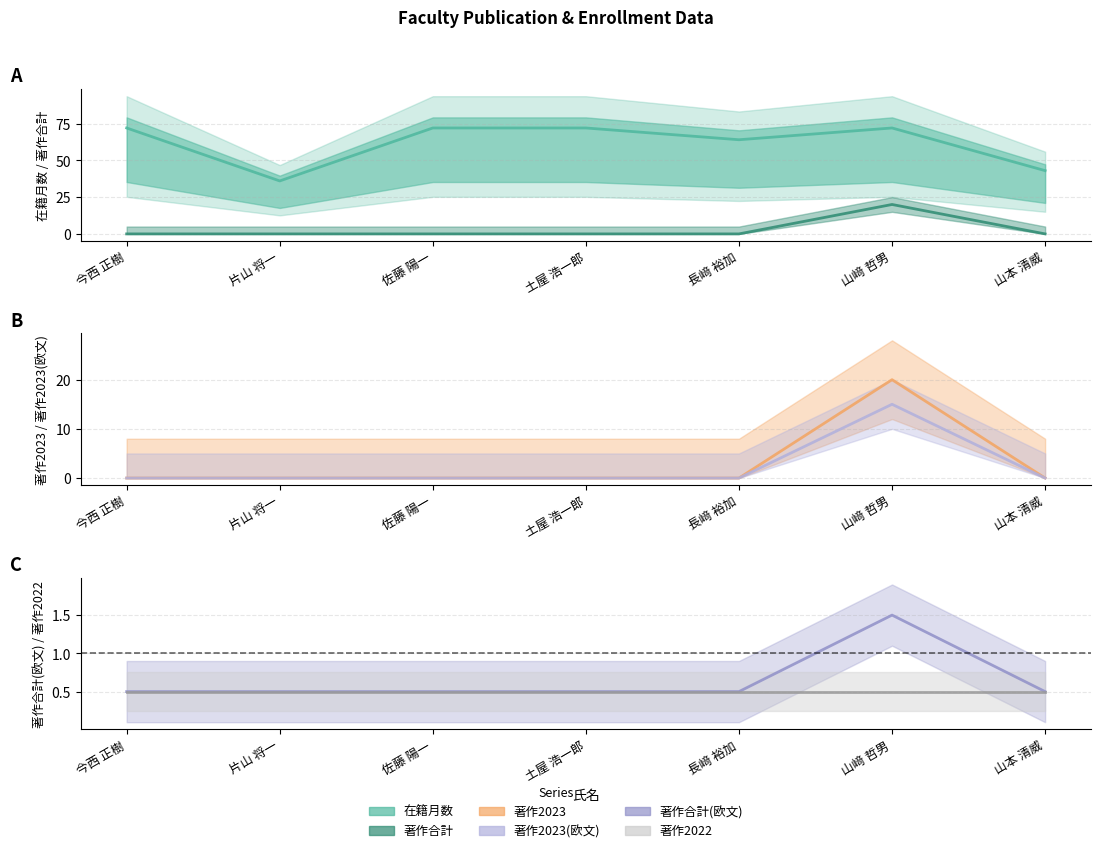

Which label corresponds to the largest value in the chart?

今西 正樹